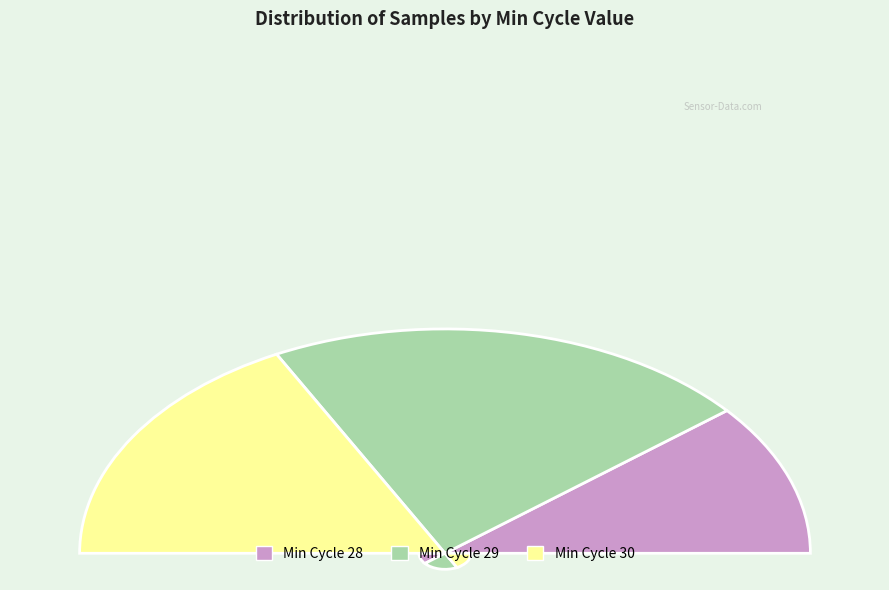

What is the ratio of the value at 30 to the value at 30?

1.0